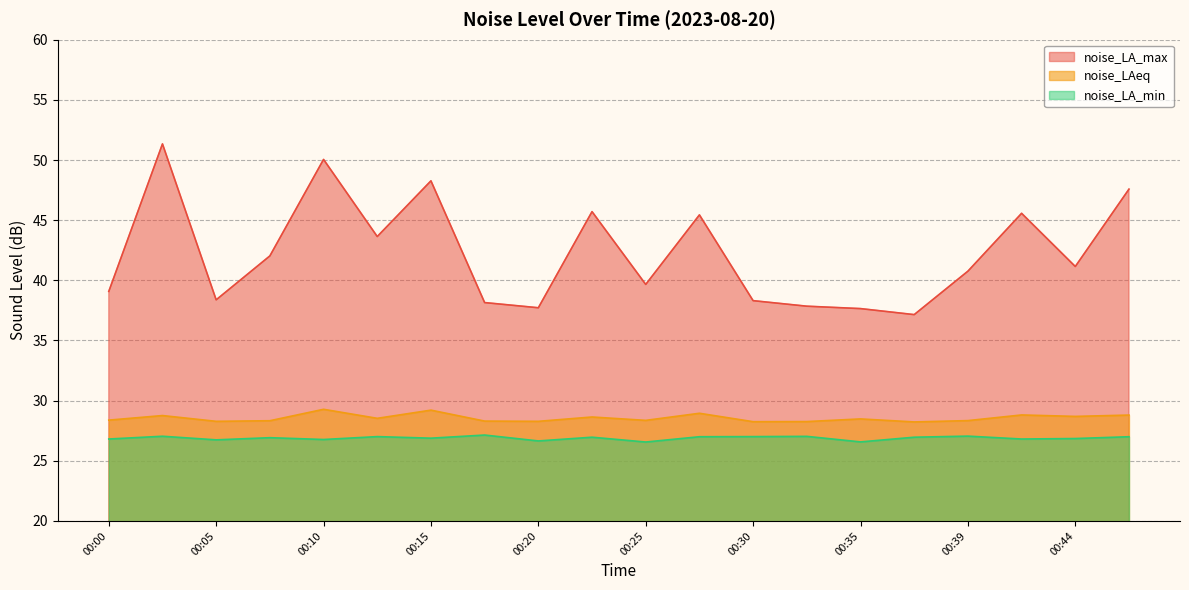

Does the chart have visible grid lines?

Yes